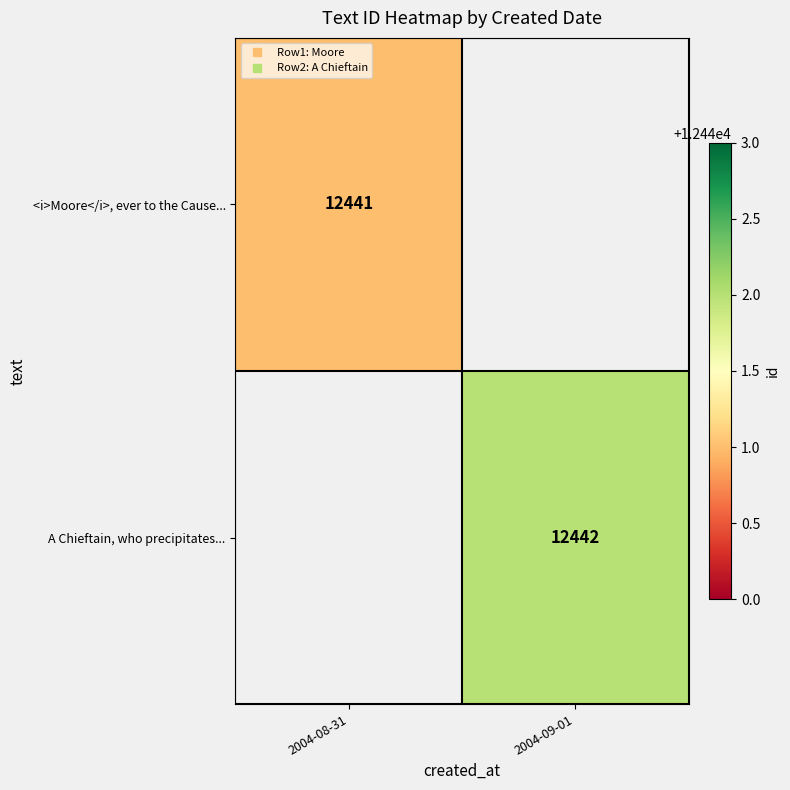

The value of <i>Moore</i>, ever to the Cause... at 2004-08-31 is 21323.4. True or false?

False